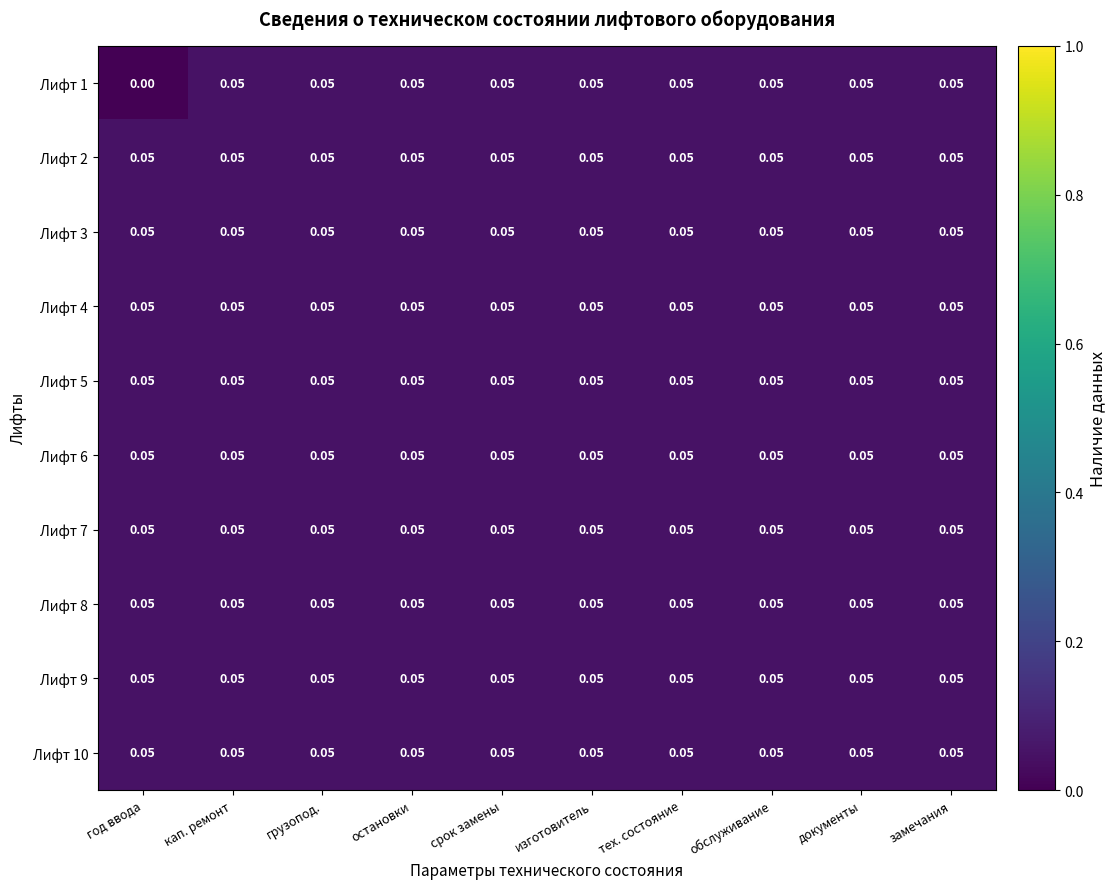

How many distinct data groups are displayed?

10